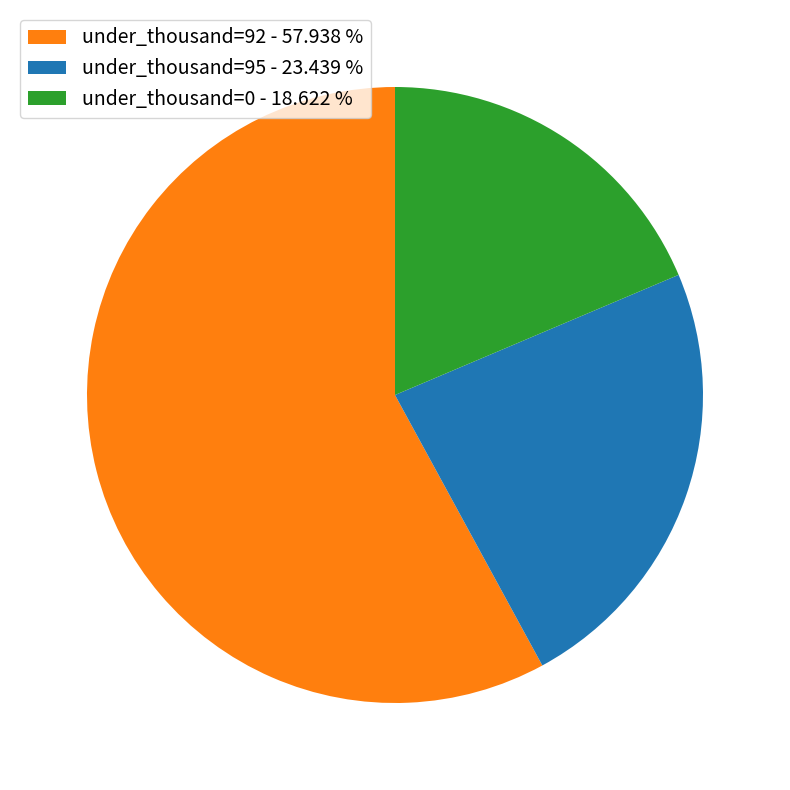

How many segments does this pie chart have?

3